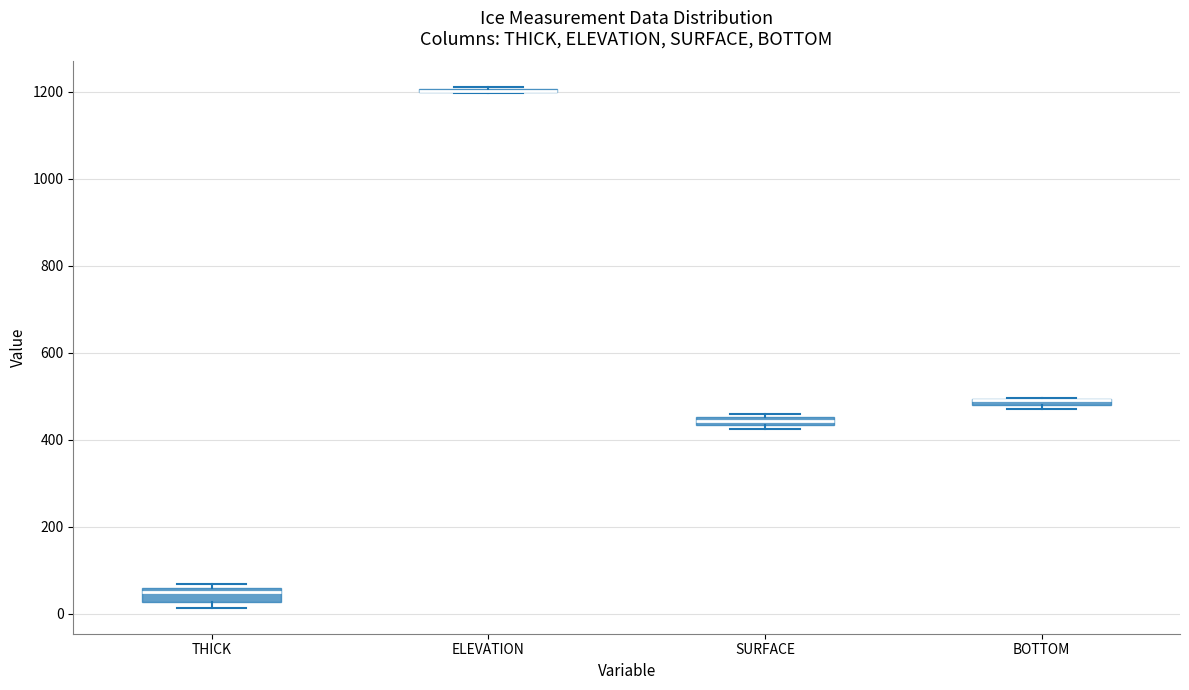

Where is the lower edge of the box for SURFACE on the y-axis? The values are not printed on the chart, so give them approximately, as read against the axis.

440